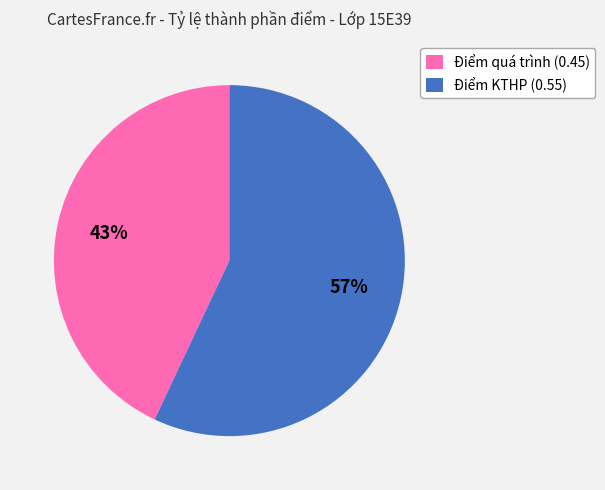

Which slice is the smallest?

Điểm quá trình (0.45)